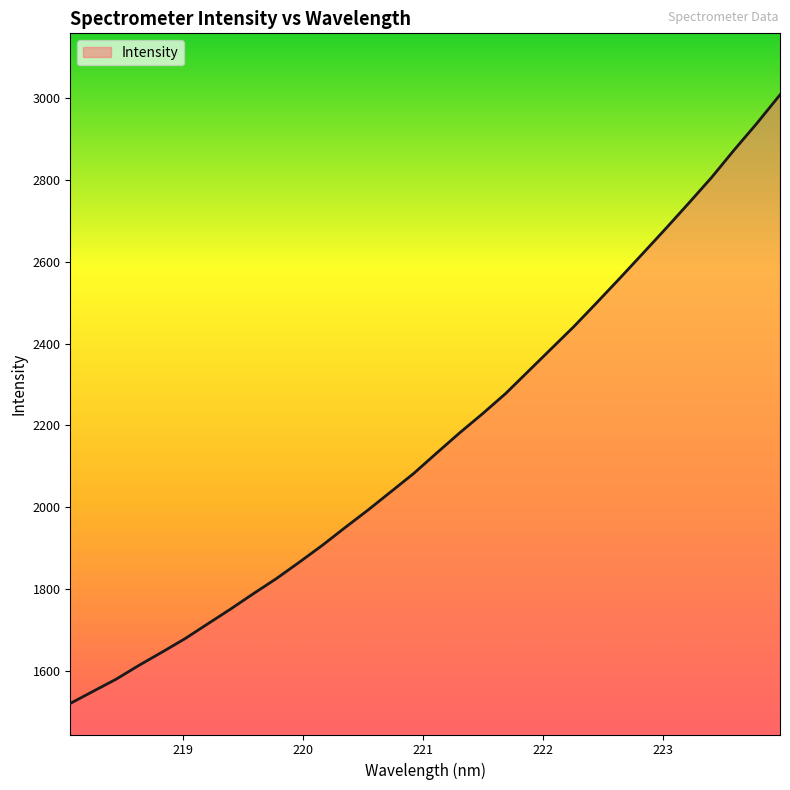

What is the maximum value shown in the chart?

3008.7